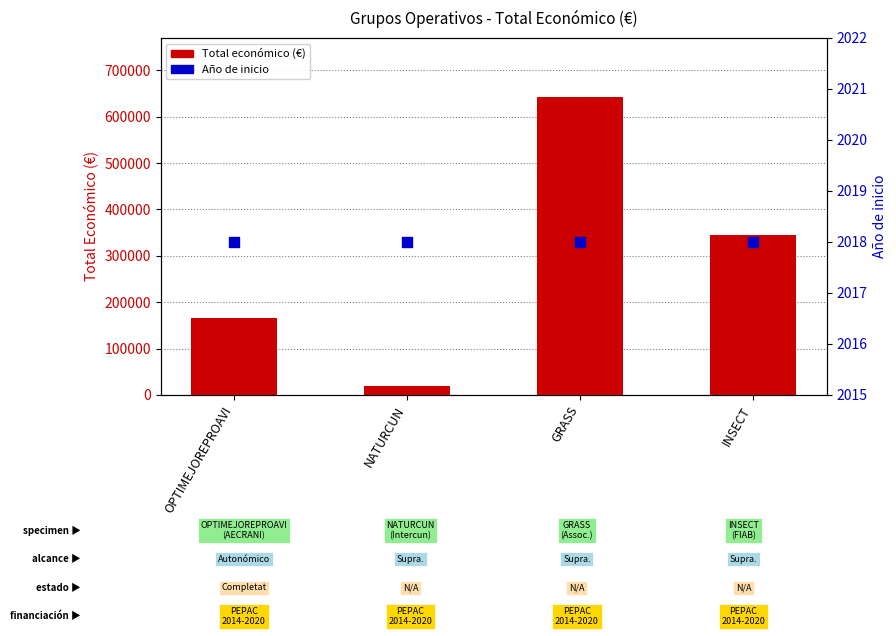

Is the value of Total económico (€) at NATURCUN greater than the value of Año de inicio at NATURCUN?

Yes